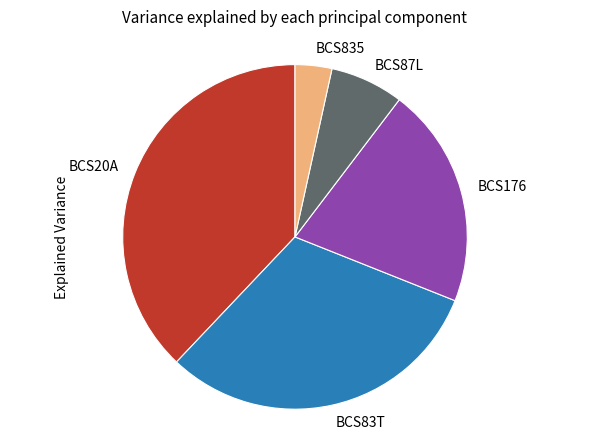

Between BCS83T and BCS20A, which is larger?

BCS20A